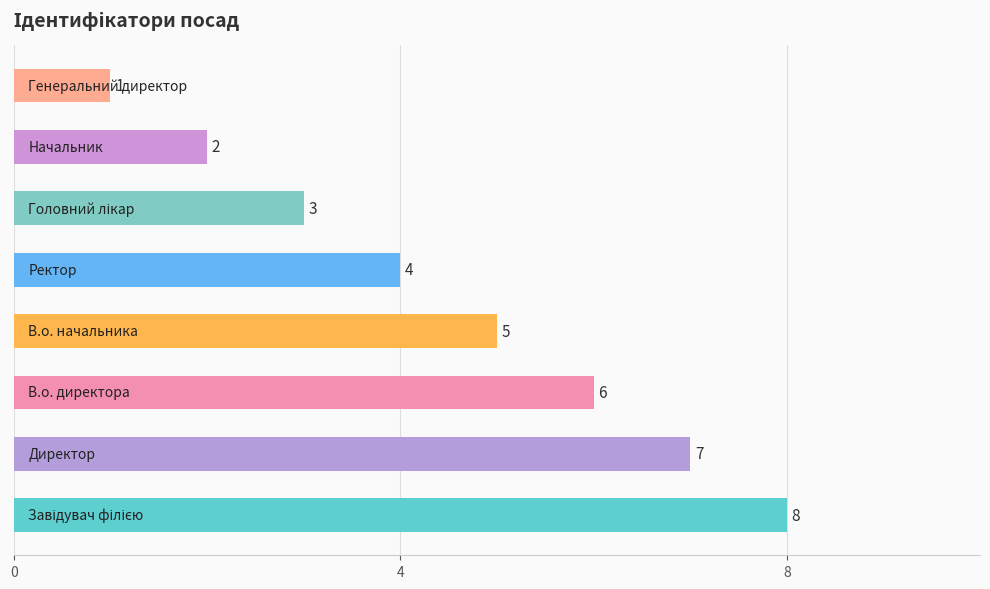

What is the greatest value displayed?

8